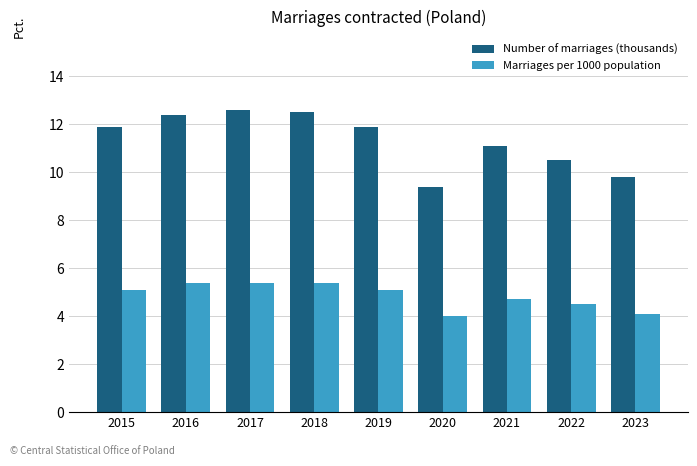

Which series has the widest spread of values?

Number of marriages (thousands)